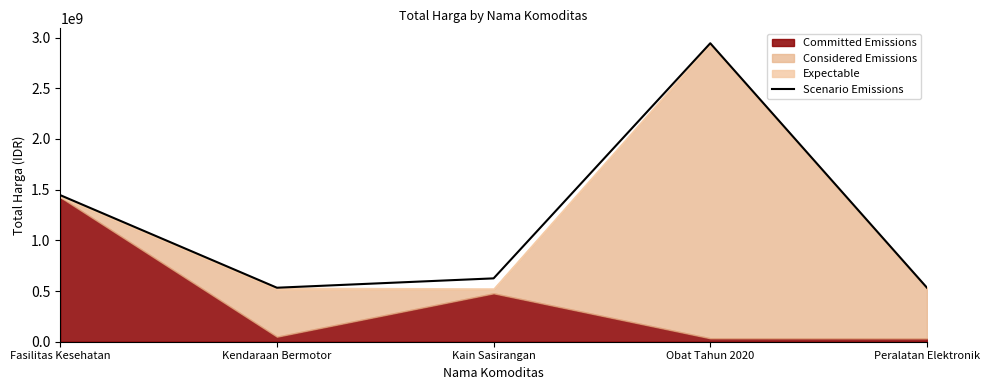

Approximately how many times larger is the value at Obat Tahun 2020 compared to Peralatan Elektronik?

5.5